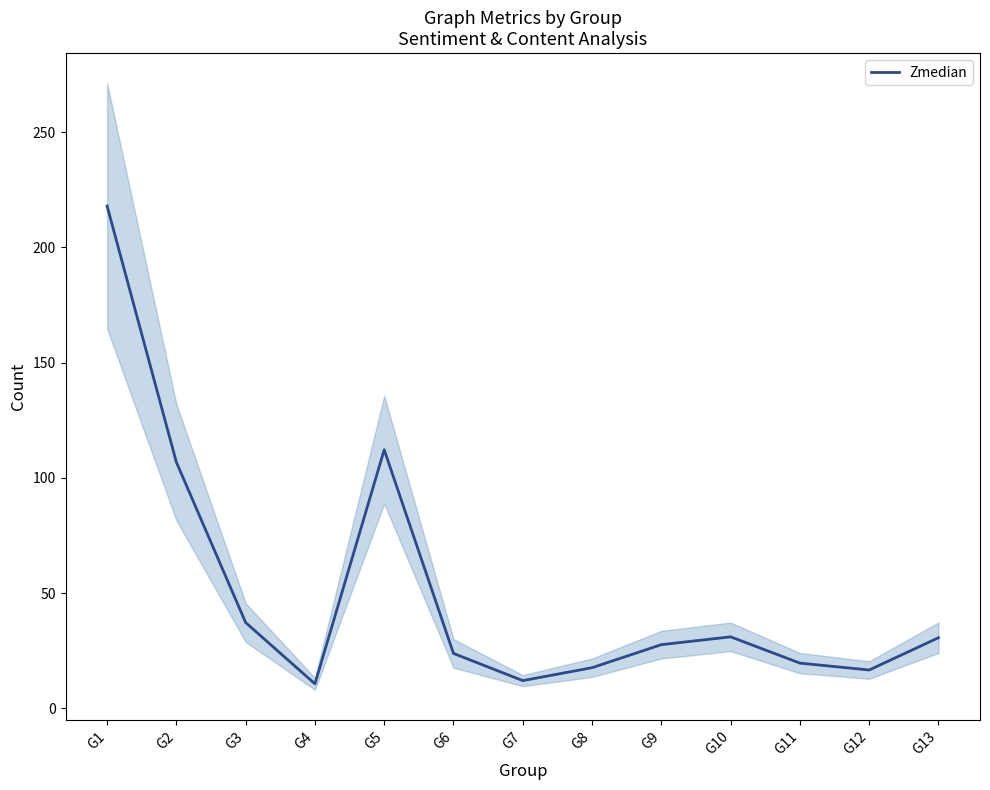

Where is the first local minimum?

G4